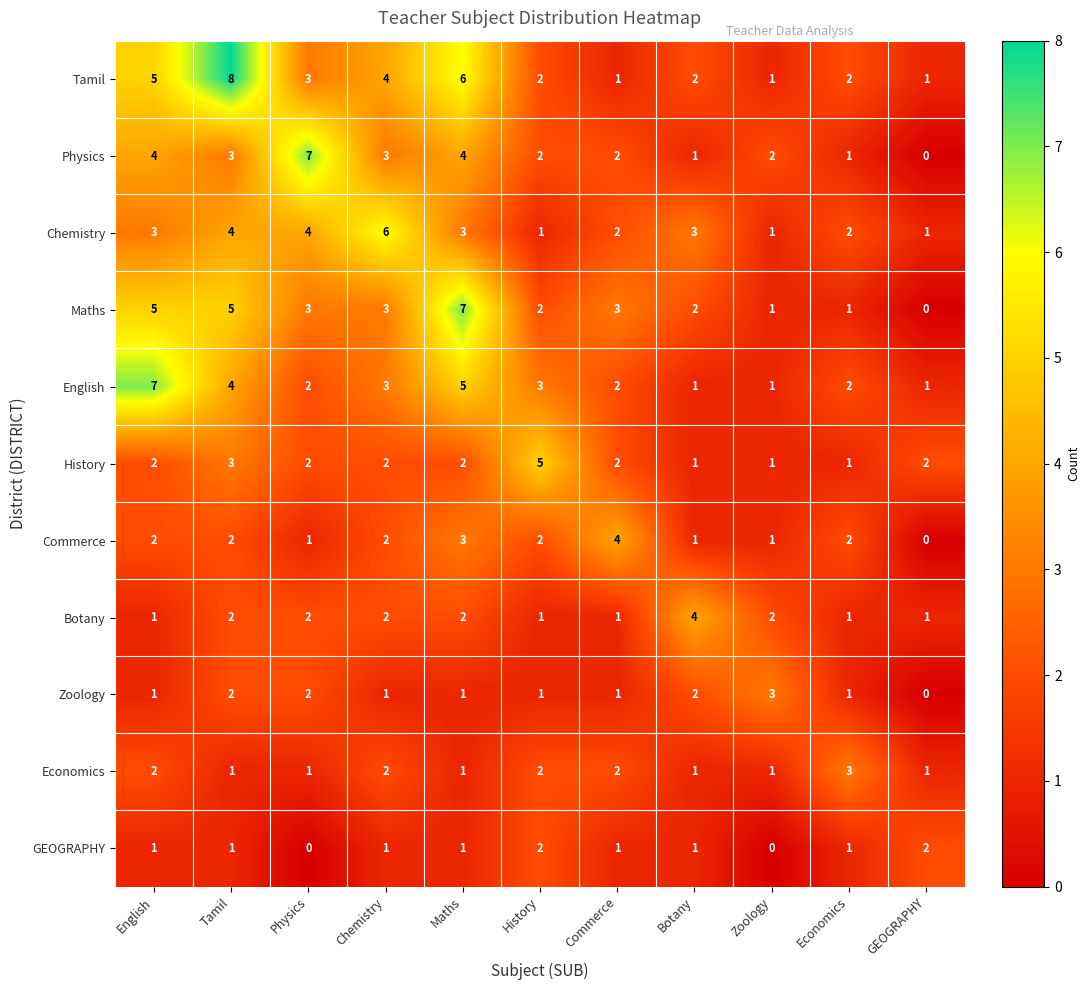

Is the value of Commerce at Maths greater than the value of Botany at Tamil?

Yes